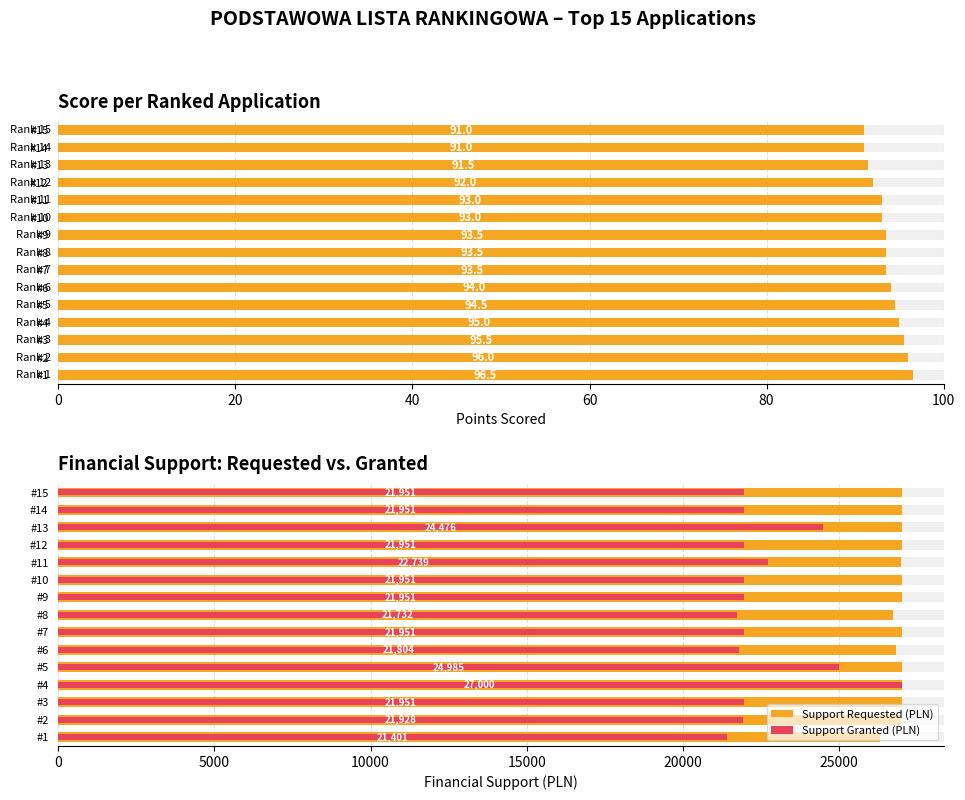

Is the value of Score (points) at #6 greater than the value of Support Granted (PLN) at #12?

No